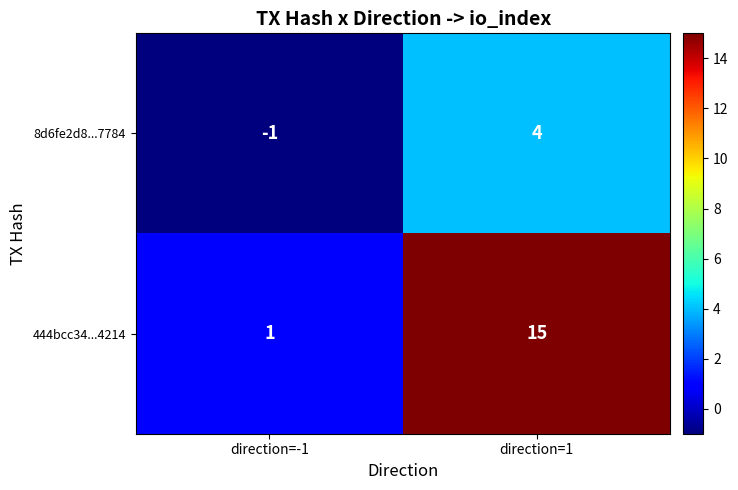

The value of 444bcc34...4214 at direction=-1 is 1. True or false?

True